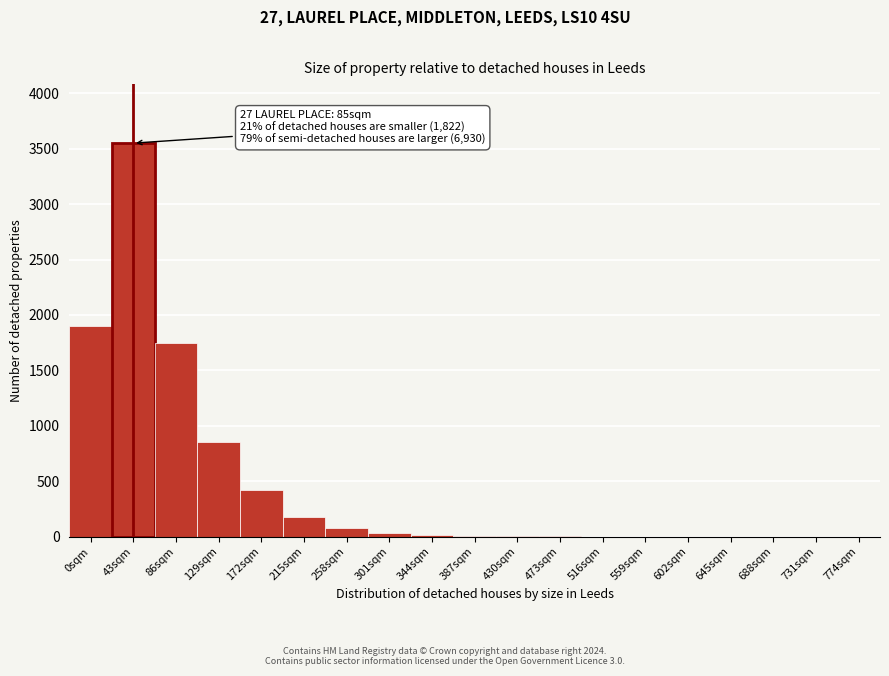

What is the sum of all values?

8779